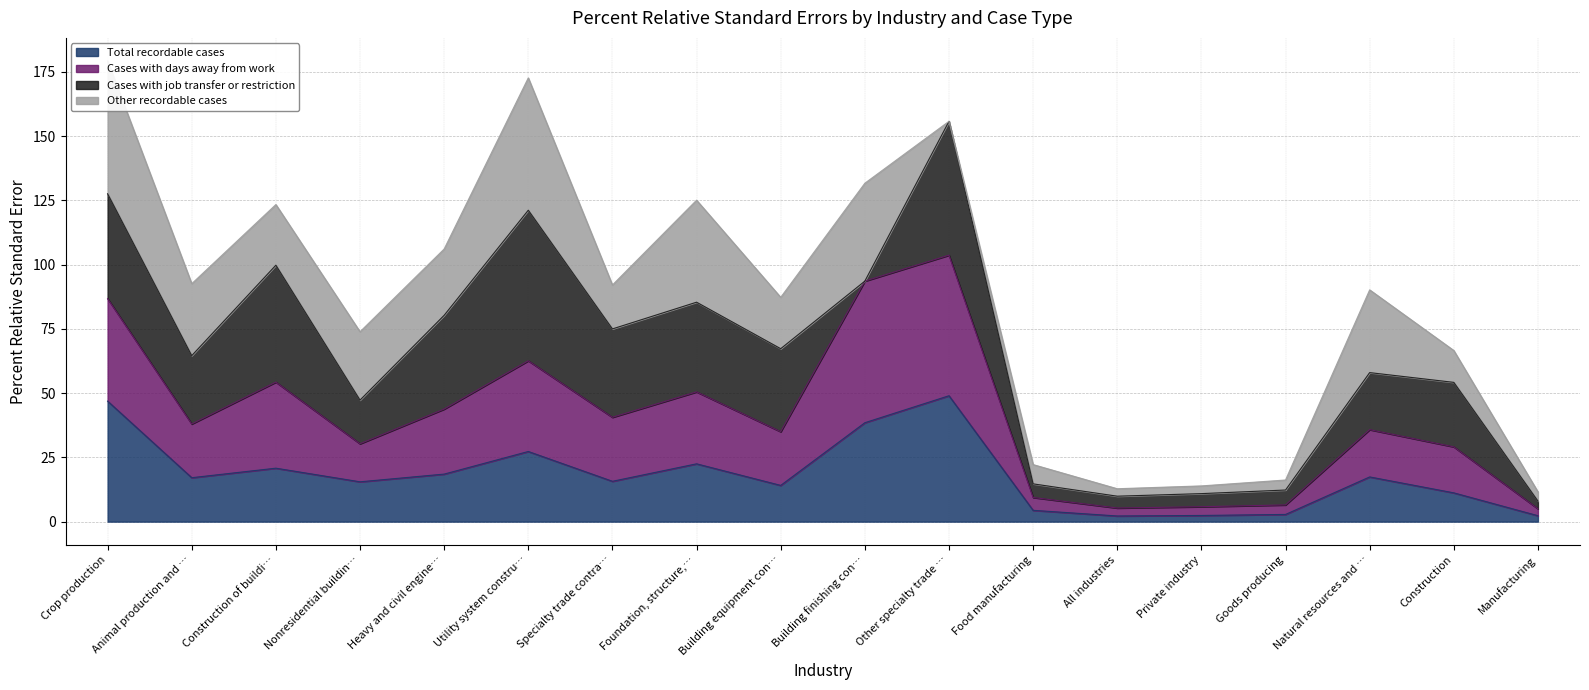

True or false: Total recordable cases has more than 0 points higher than both neighbors.

True